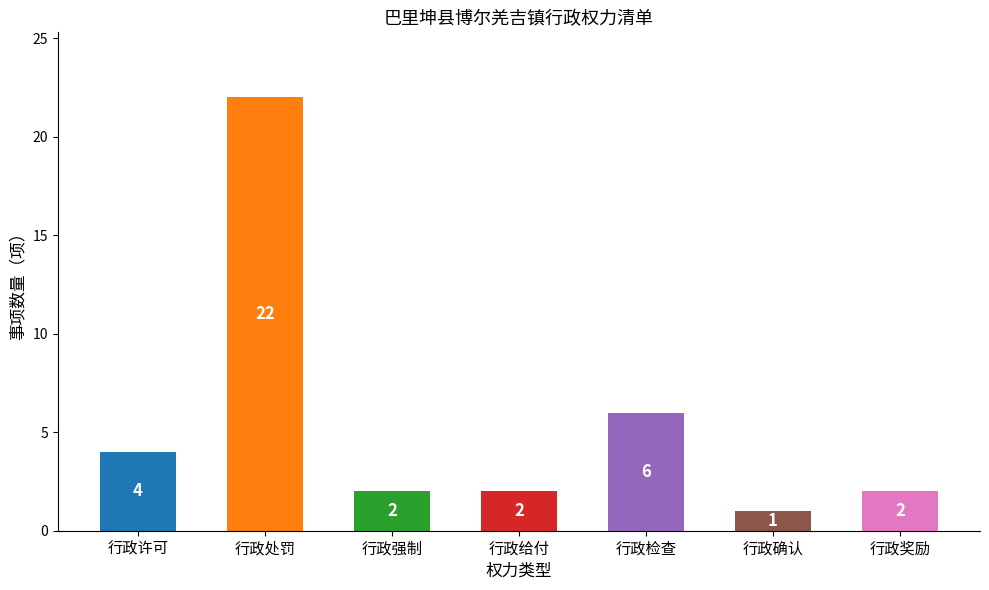

Reading left to right, transcribe all the data shown in this chart.

行政许可=4	行政处罚=22	行政强制=2	行政给付=2	行政检查=6	行政确认=1	行政奖励=2